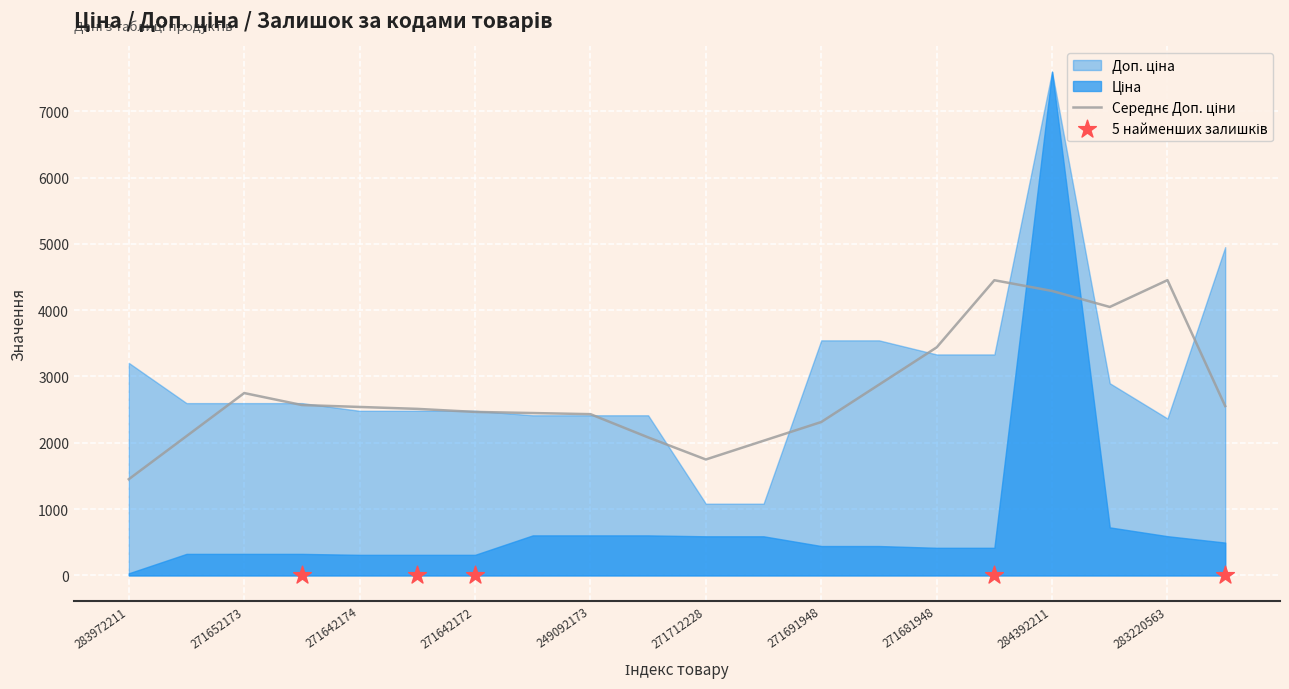

Which series reaches the maximum Y coordinate?

Ціна